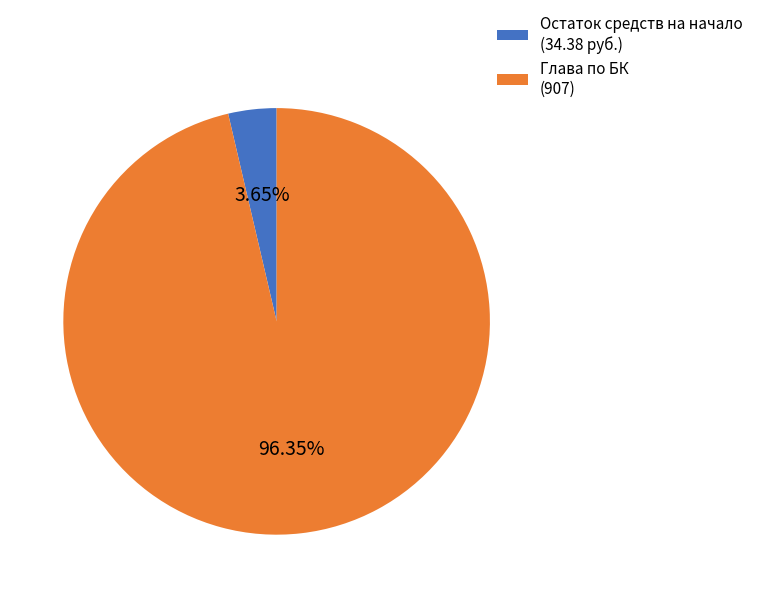

Is the sum of Глава по БК (907) and Остаток средств на начало (34.38 руб.) greater than half?

Yes